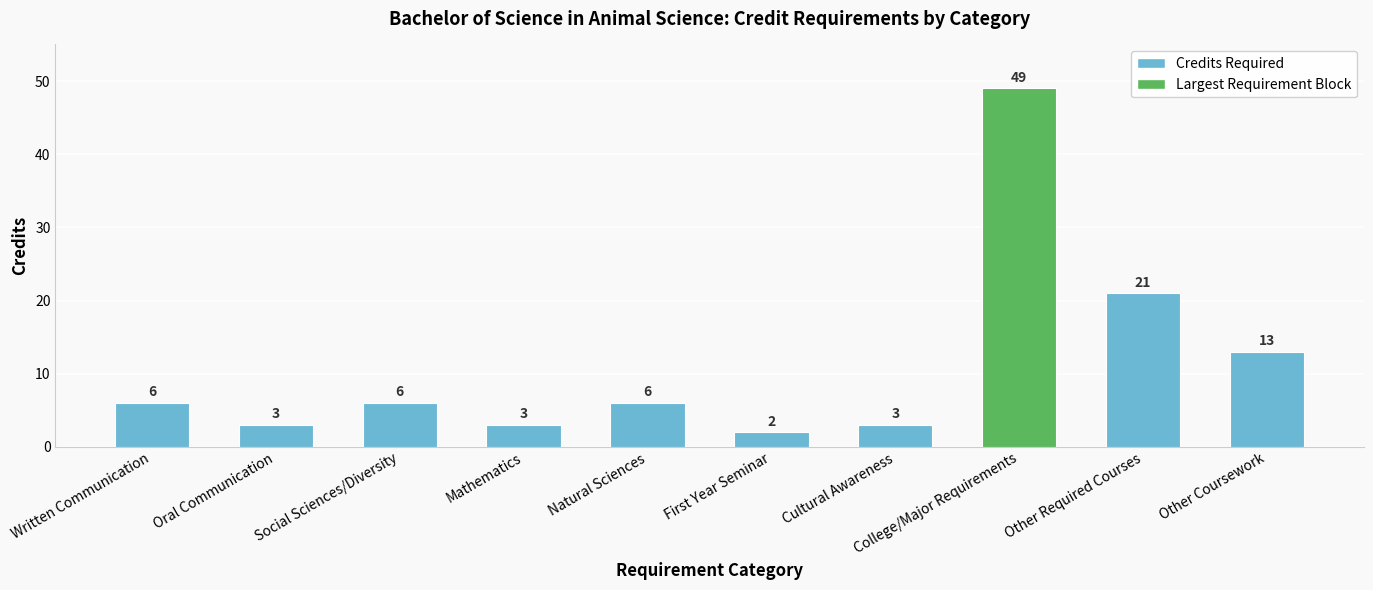

What is the label of the 2nd bar from the left?

Oral Communication